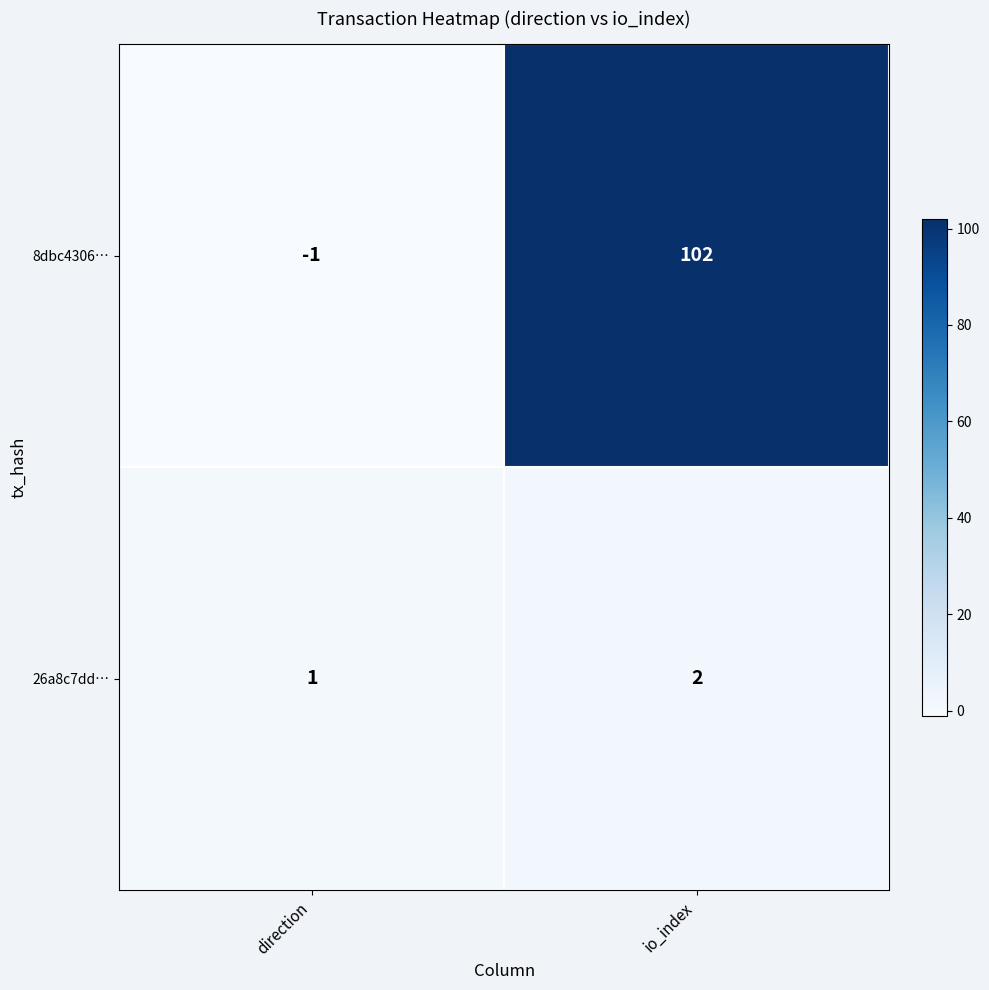

Read the 8dbc4306… value at io_index, to the nearest 10.

100